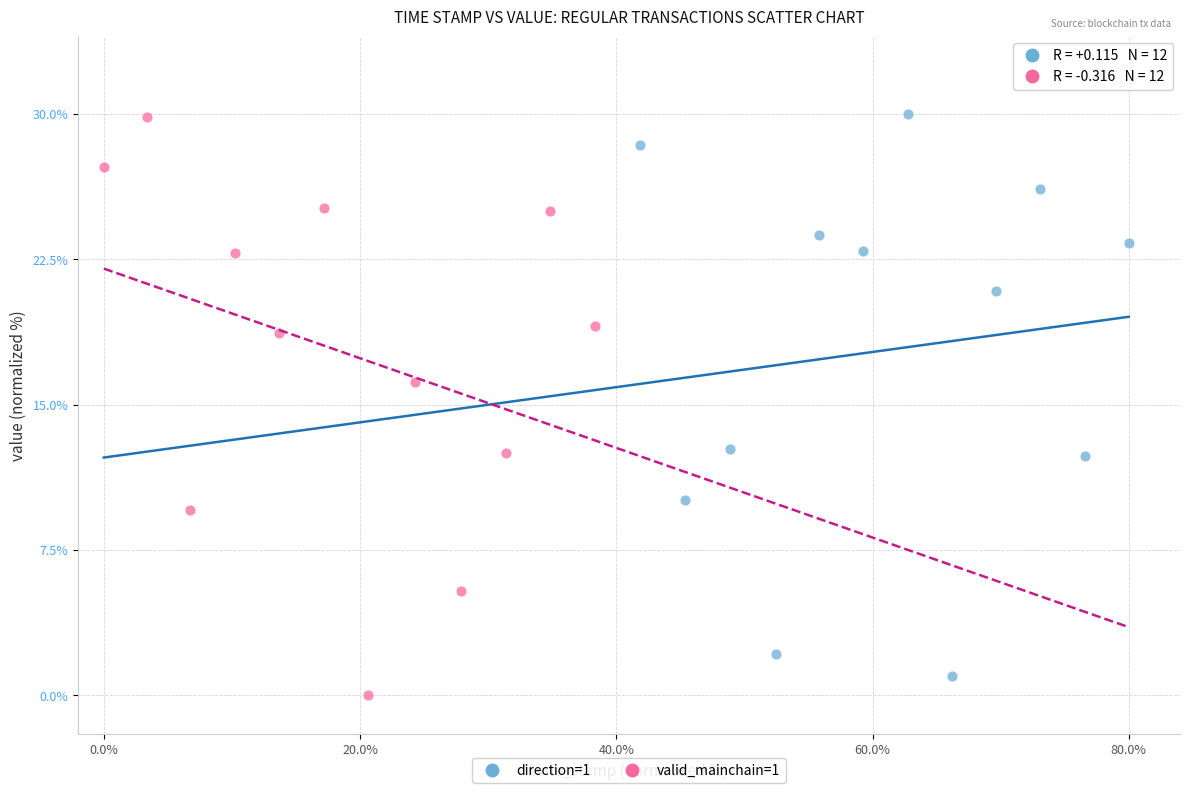

What are all the series names shown in the legend?

direction=1, valid_mainchain=1